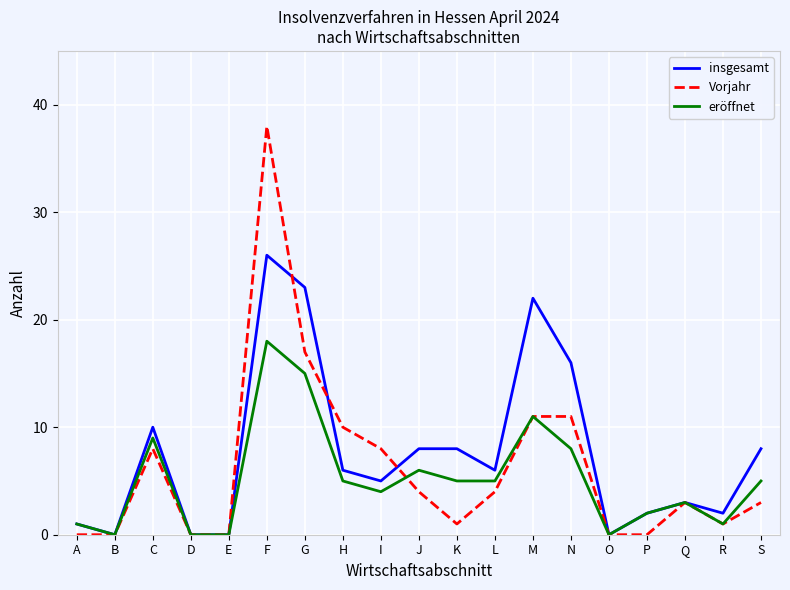

Where is insgesamt nearest to the value 13?

C